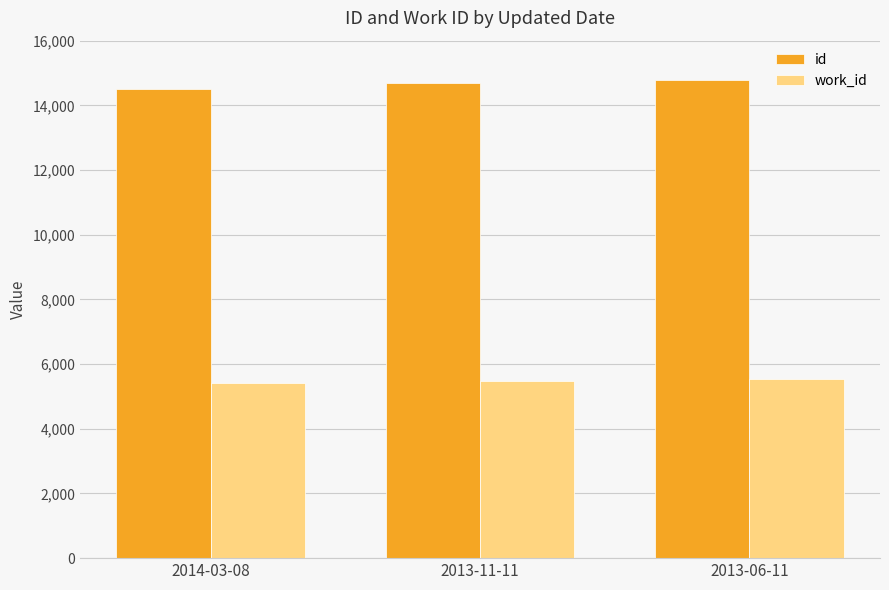

Rank the series by their maximum value, from lowest to highest.

work_id, id